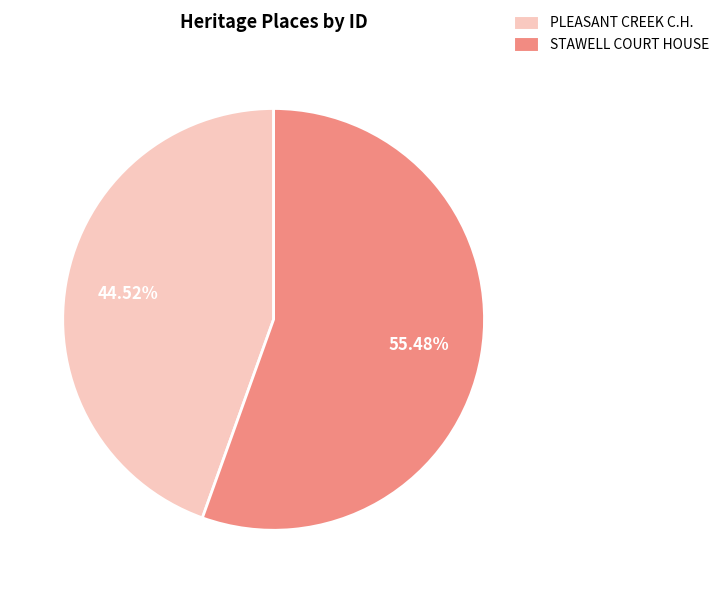

Does STAWELL COURT HOUSE represent more than half of the total?

Yes